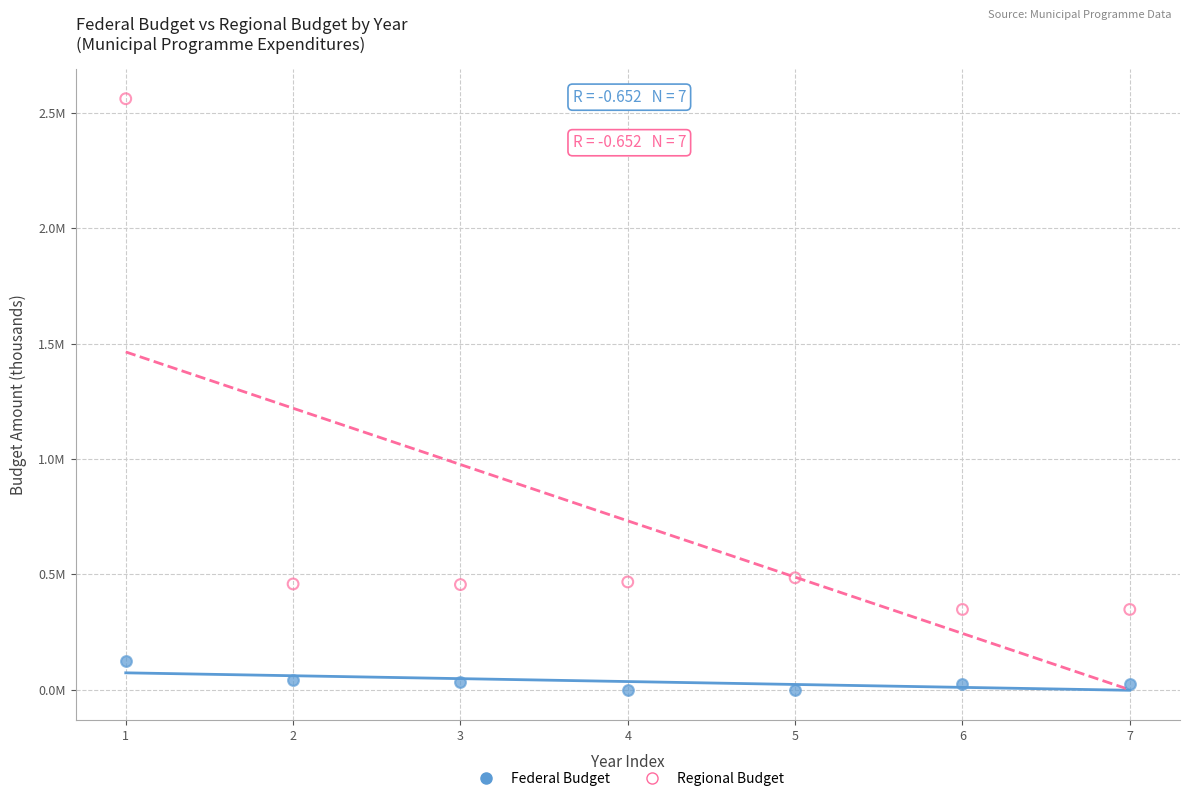

Which series has the largest Y range (max minus min)?

Regional Budget